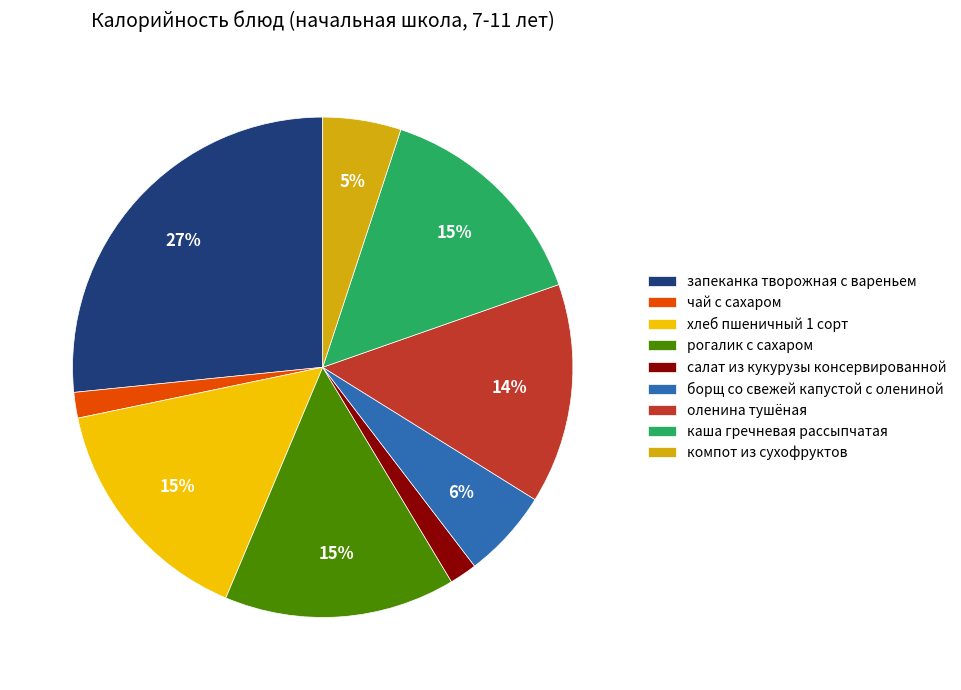

Is the sum of салат из кукурузы консервированной and оленина тушёная greater than half?

No